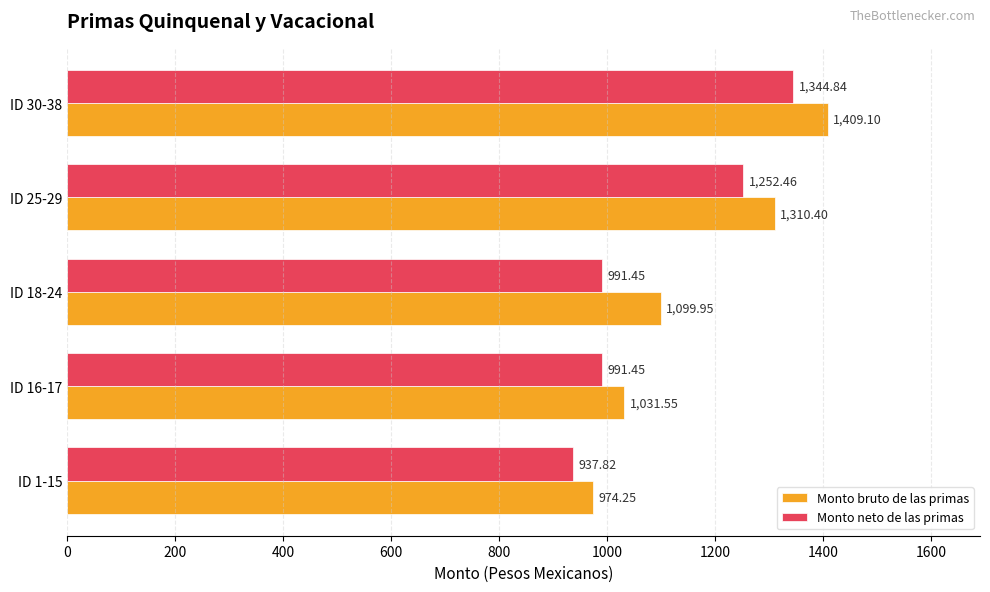

What is the sum of all Monto neto de las primas values?

5518.0